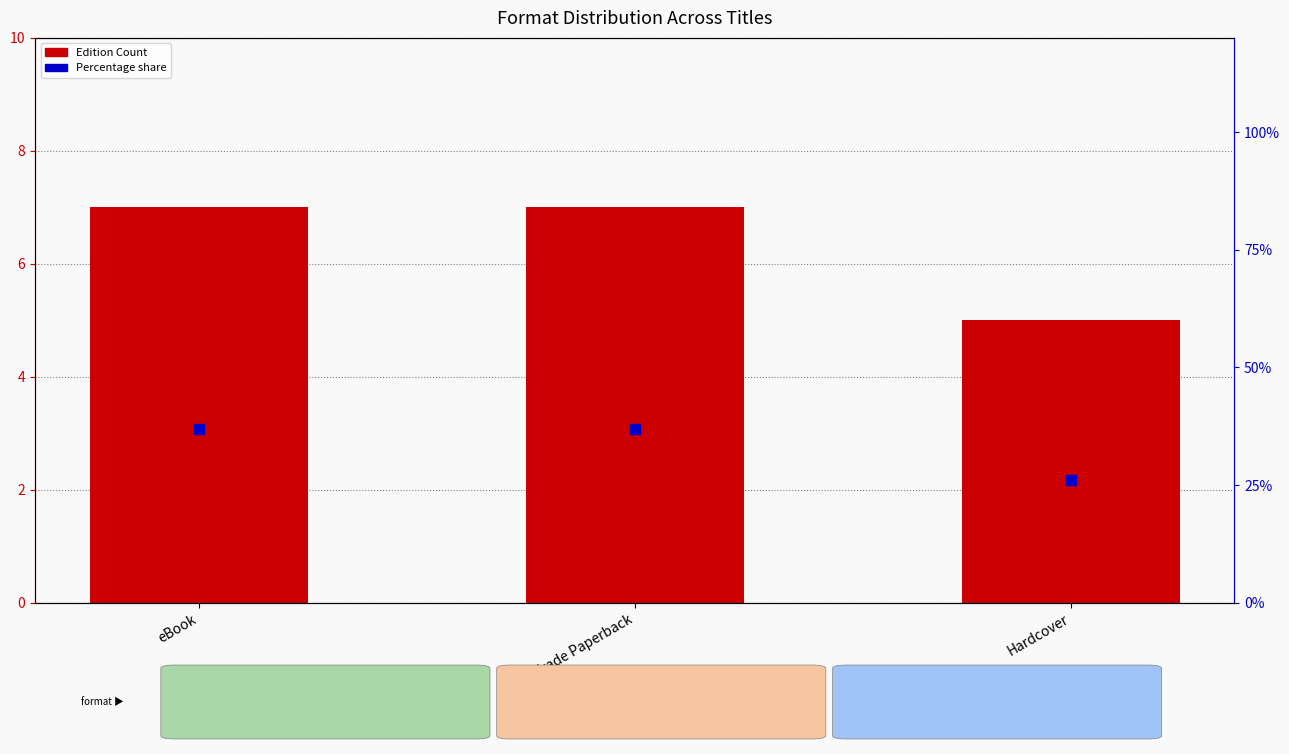

Which series has the largest total across all categories?

Percentage share